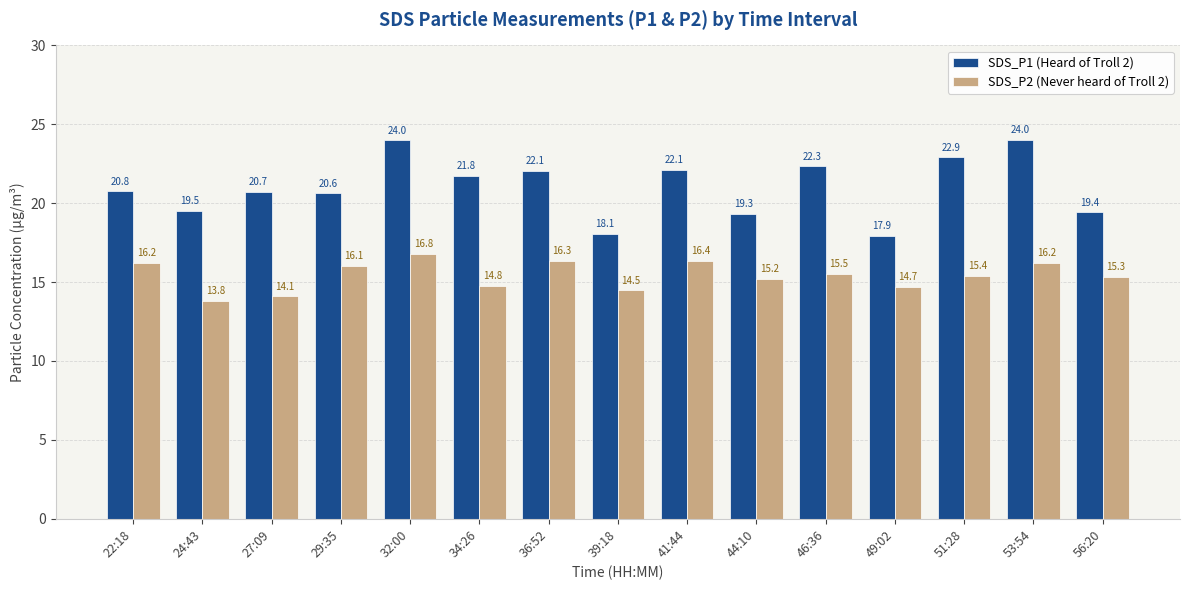

The SDS_P1 (Heard of Troll 2) series shows 38.8 at 51:28. True or false?

False